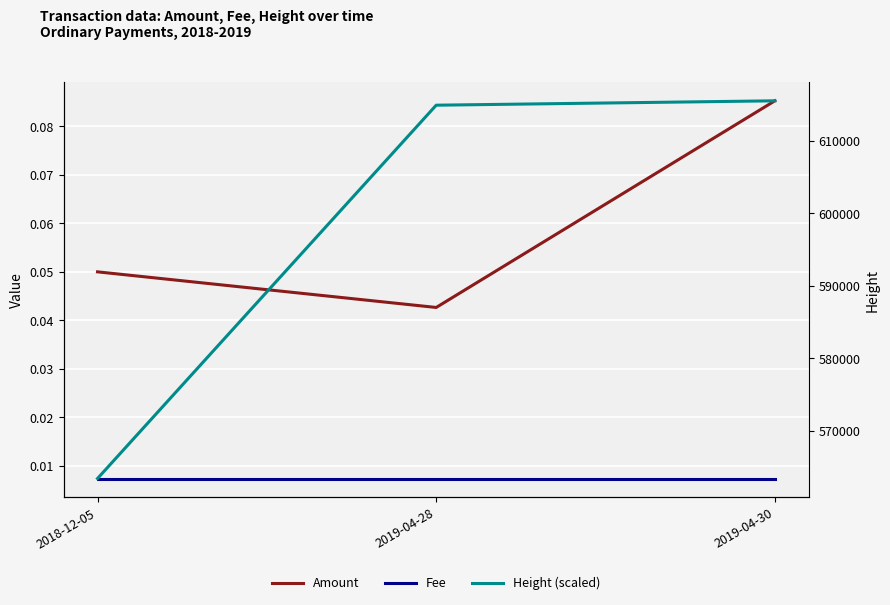

What is the greatest value displayed?

615550.0